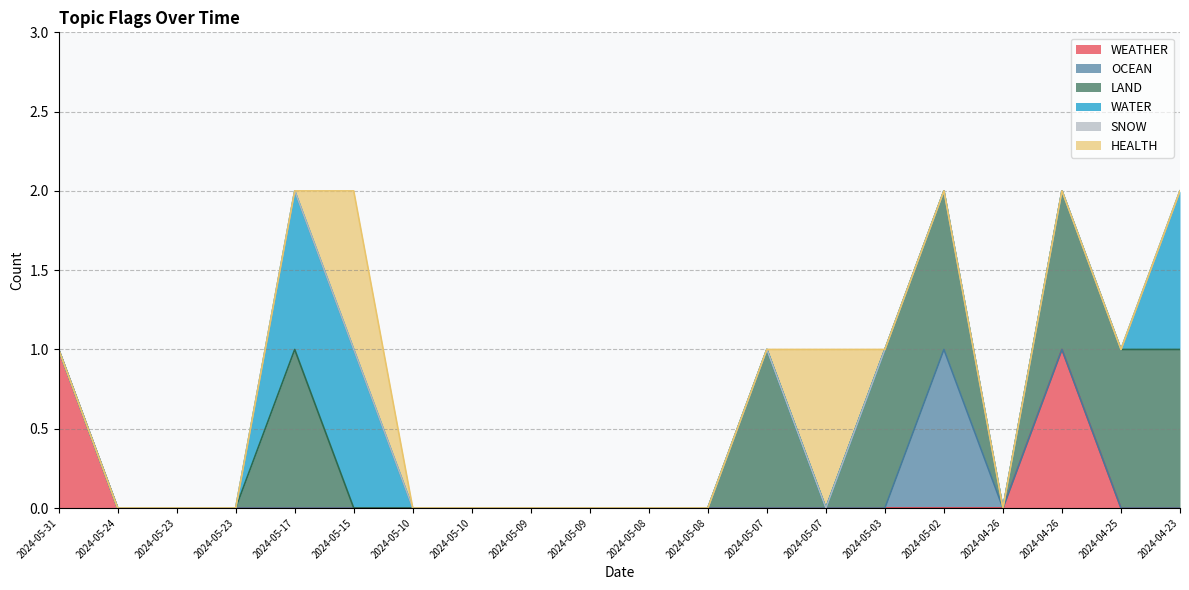

Reading right to left, list all the values displayed in this chart.

WEATHER: 2024-04-23=0	2024-04-25=0	2024-04-26=1	2024-04-26=0	2024-05-02=0	2024-05-03=0	2024-05-07=0	2024-05-07=0	2024-05-08=0	2024-05-08=0	2024-05-09=0	2024-05-09=0	2024-05-10=0	2024-05-10=0	2024-05-15=0	2024-05-17=0	2024-05-23=0	2024-05-23=0	2024-05-24=0	2024-05-31=1
OCEAN: 2024-04-23=0	2024-04-25=0	2024-04-26=0	2024-04-26=0	2024-05-02=1	2024-05-03=0	2024-05-07=0	2024-05-07=0	2024-05-08=0	2024-05-08=0	2024-05-09=0	2024-05-09=0	2024-05-10=0	2024-05-10=0	2024-05-15=0	2024-05-17=0	2024-05-23=0	2024-05-23=0	2024-05-24=0	2024-05-31=0
LAND: 2024-04-23=1	2024-04-25=1	2024-04-26=1	2024-04-26=0	2024-05-02=1	2024-05-03=1	2024-05-07=0	2024-05-07=1	2024-05-08=0	2024-05-08=0	2024-05-09=0	2024-05-09=0	2024-05-10=0	2024-05-10=0	2024-05-15=0	2024-05-17=1	2024-05-23=0	2024-05-23=0	2024-05-24=0	2024-05-31=0
WATER: 2024-04-23=1	2024-04-25=0	2024-04-26=0	2024-04-26=0	2024-05-02=0	2024-05-03=0	2024-05-07=0	2024-05-07=0	2024-05-08=0	2024-05-08=0	2024-05-09=0	2024-05-09=0	2024-05-10=0	2024-05-10=0	2024-05-15=1	2024-05-17=1	2024-05-23=0	2024-05-23=0	2024-05-24=0	2024-05-31=0
SNOW: 2024-04-23=0	2024-04-25=0	2024-04-26=0	2024-04-26=0	2024-05-02=0	2024-05-03=0	2024-05-07=0	2024-05-07=0	2024-05-08=0	2024-05-08=0	2024-05-09=0	2024-05-09=0	2024-05-10=0	2024-05-10=0	2024-05-15=0	2024-05-17=0	2024-05-23=0	2024-05-23=0	2024-05-24=0	2024-05-31=0
HEALTH: 2024-04-23=0	2024-04-25=0	2024-04-26=0	2024-04-26=0	2024-05-02=0	2024-05-03=0	2024-05-07=1	2024-05-07=0	2024-05-08=0	2024-05-08=0	2024-05-09=0	2024-05-09=0	2024-05-10=0	2024-05-10=0	2024-05-15=1	2024-05-17=0	2024-05-23=0	2024-05-23=0	2024-05-24=0	2024-05-31=0